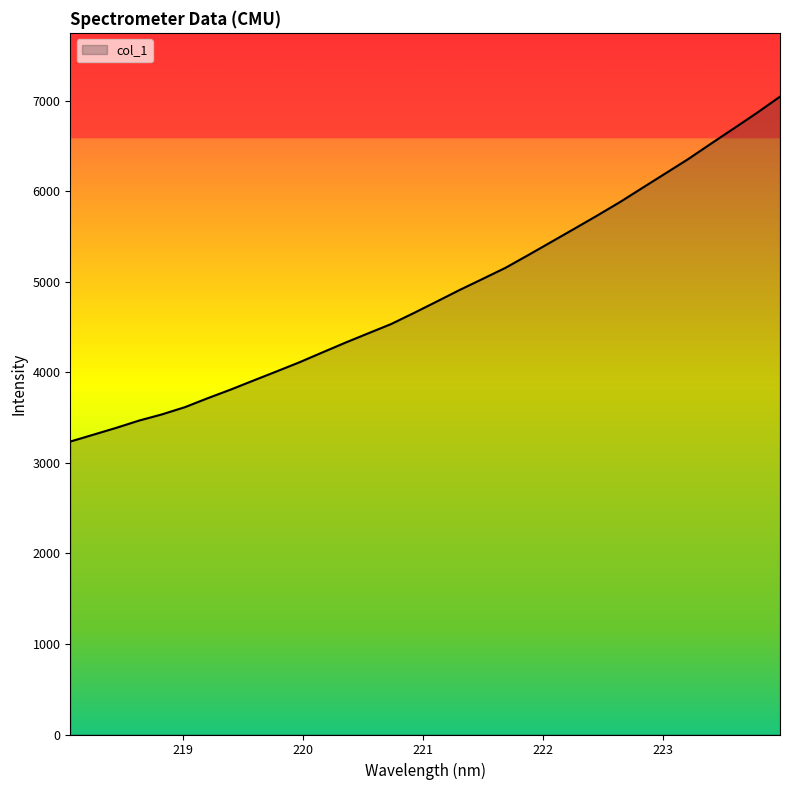

What is the smallest value displayed?

3236.5